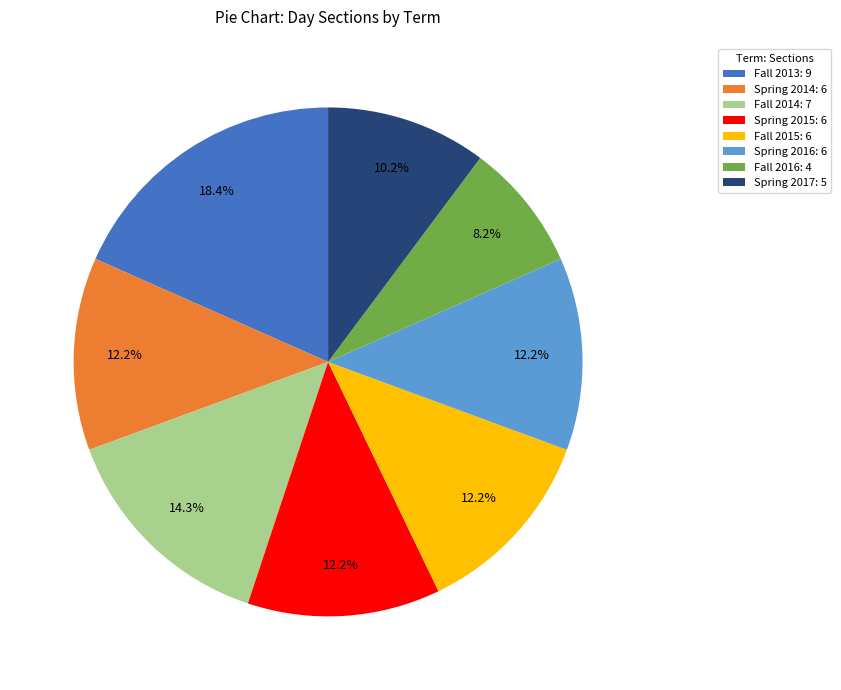

To the nearest percent, what is the difference between the Fall 2015 and Fall 2016 slice percentages?

4%